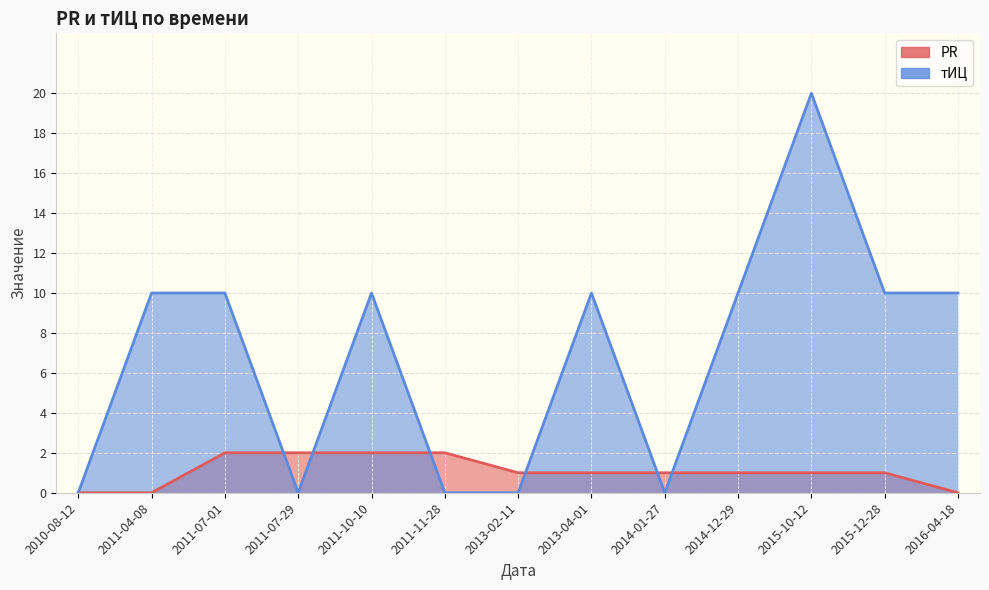

What is the sum of the тИЦ values at 2014-12-29 and 2011-07-29?

10